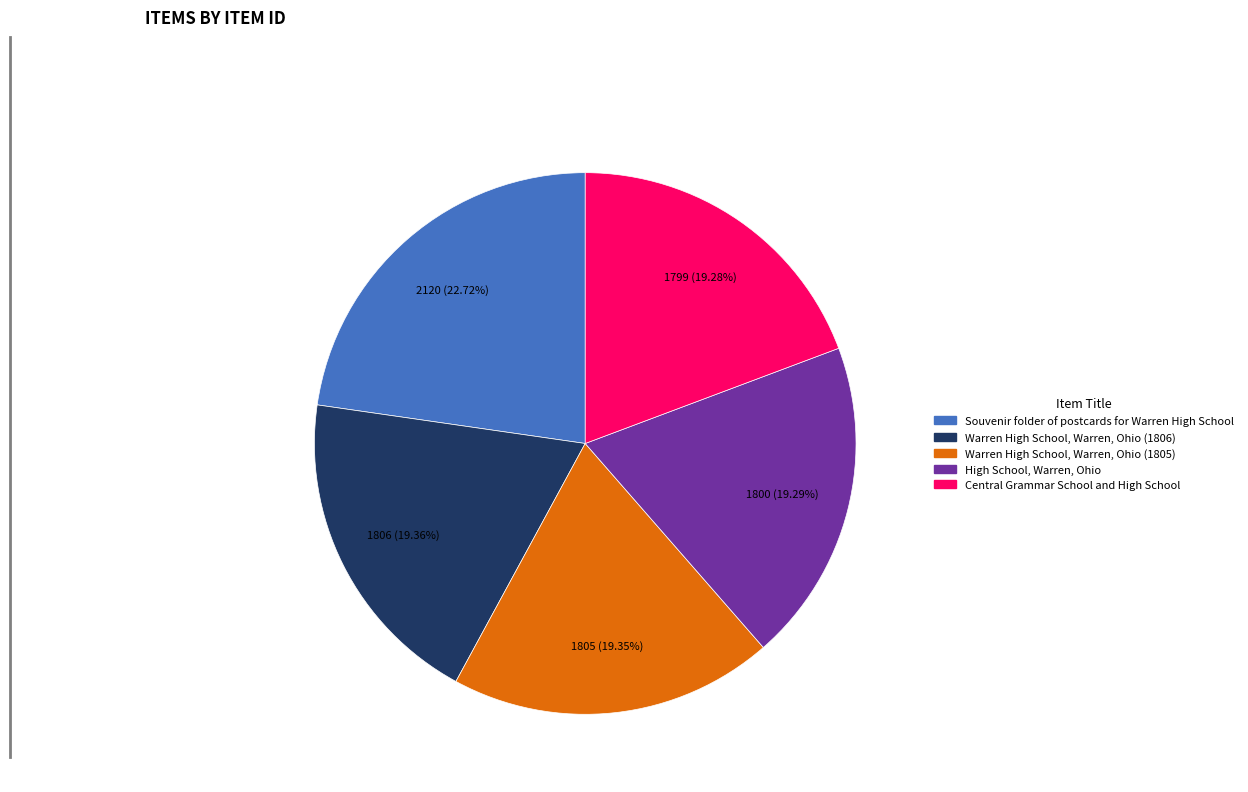

Which category has the biggest portion of the pie?

Souvenir folder of postcards for Warren High School